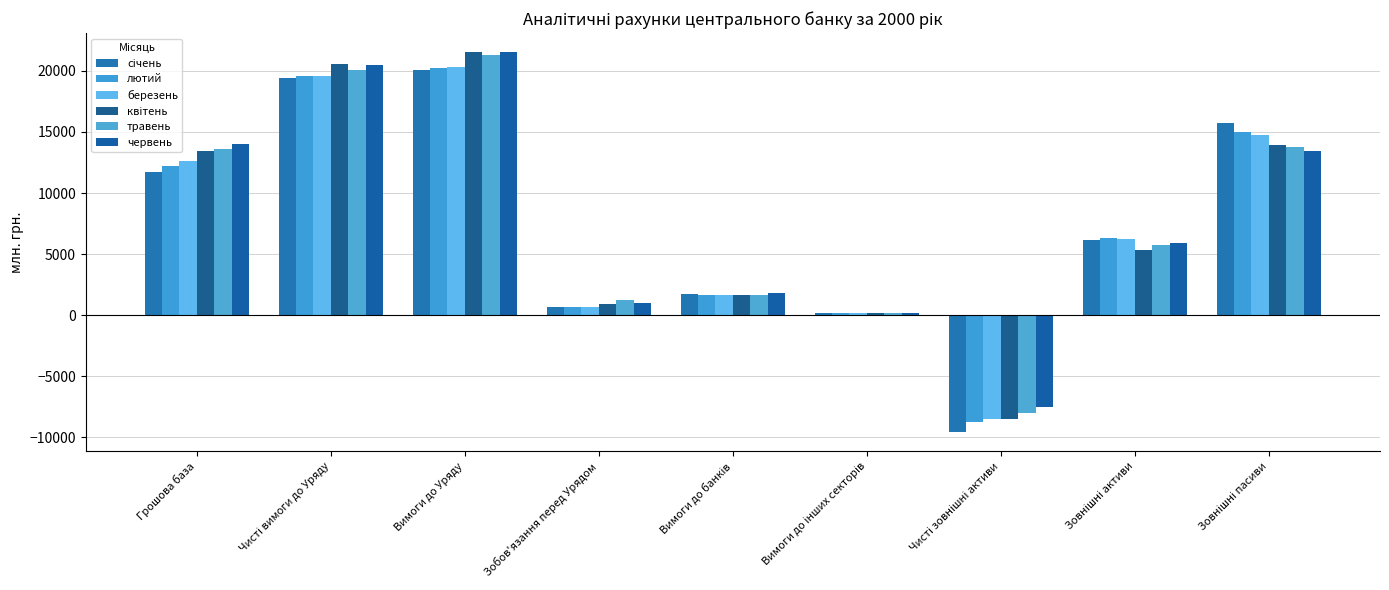

What is the total value across all series at Чисті зовнішні активи?

-50817.5